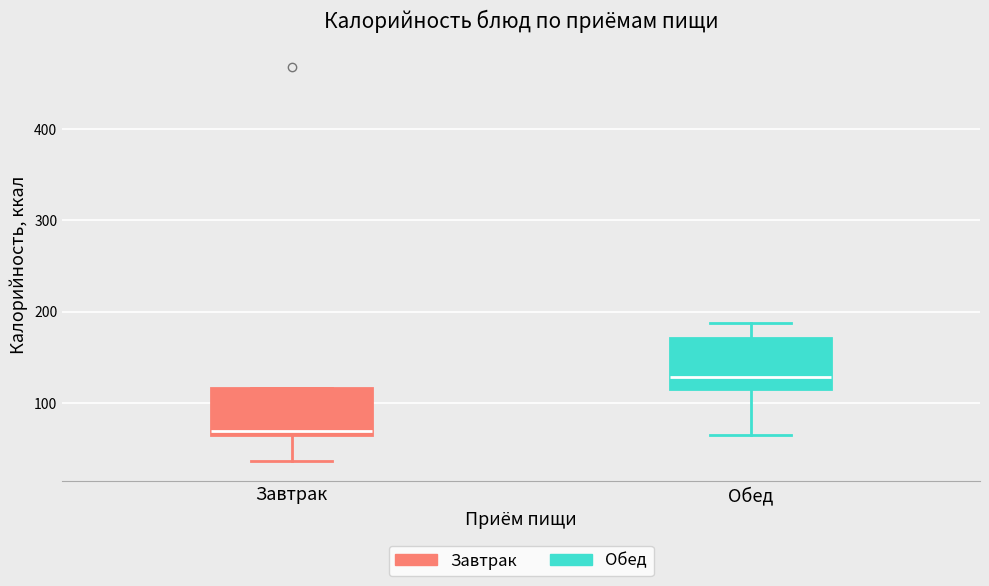

Reading left to right, transcribe this box plot: for each box, give where its median line is, the range the box spans, and where its two whiskers end, as read against the y-axis. The values are not printed on the chart, so give them approximately, as read against the axis.

Завтрак: median 70, box 60 to 120, whiskers 40 to 120
Обед: median 130, box 110 to 170, whiskers 60 to 190